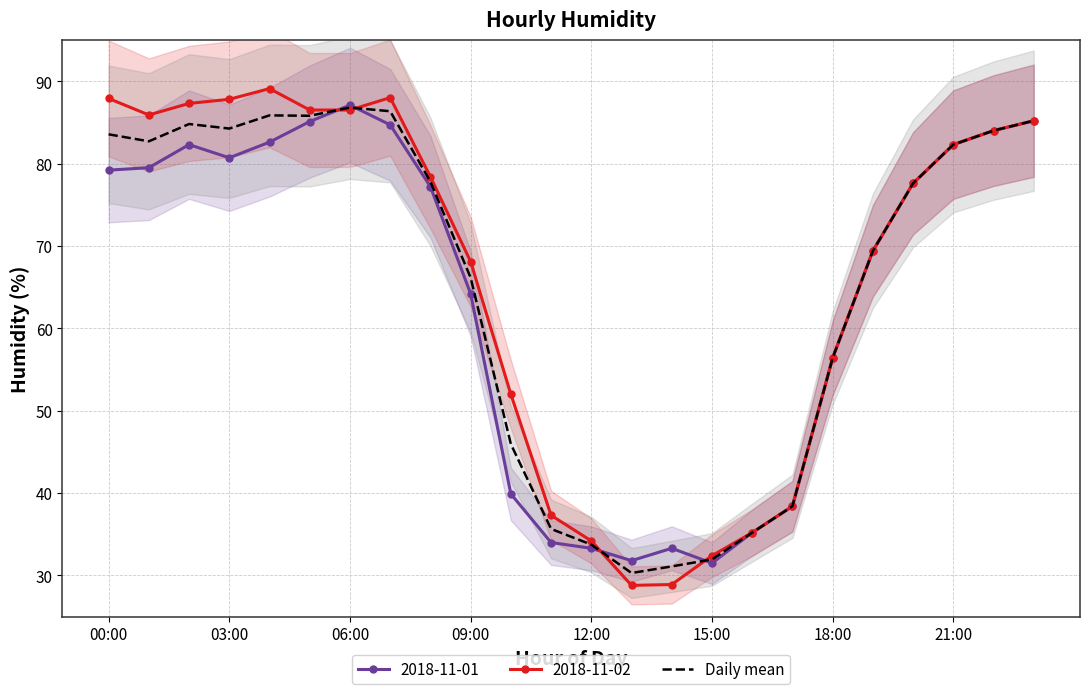

What is the greatest value displayed?

86.8